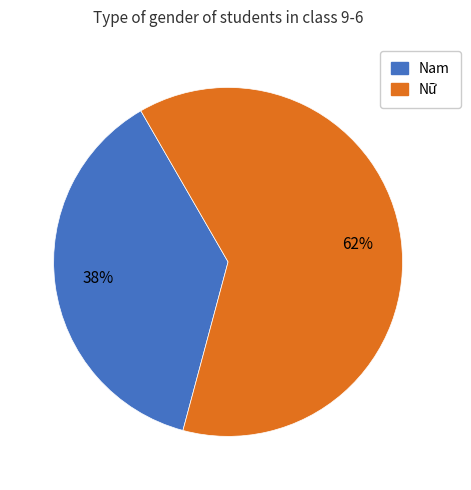

Rank the categories by value from highest to lowest.

Nữ, Nam